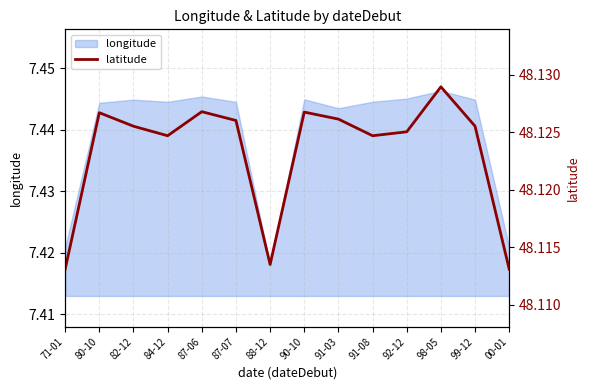

Count the number of categories in the chart.

14